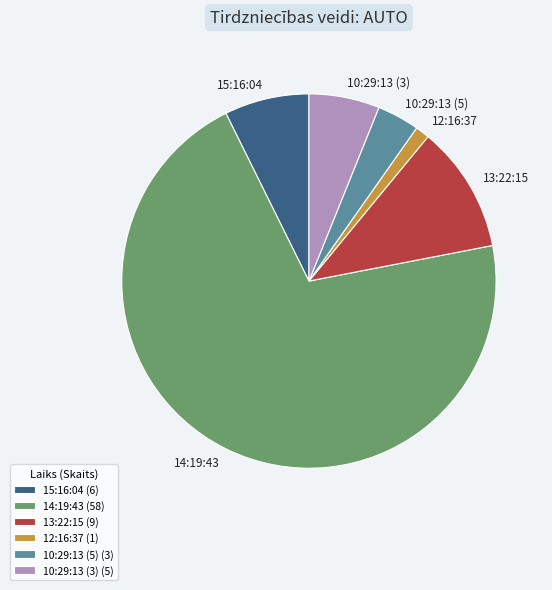

Count the number of slices in the pie.

6